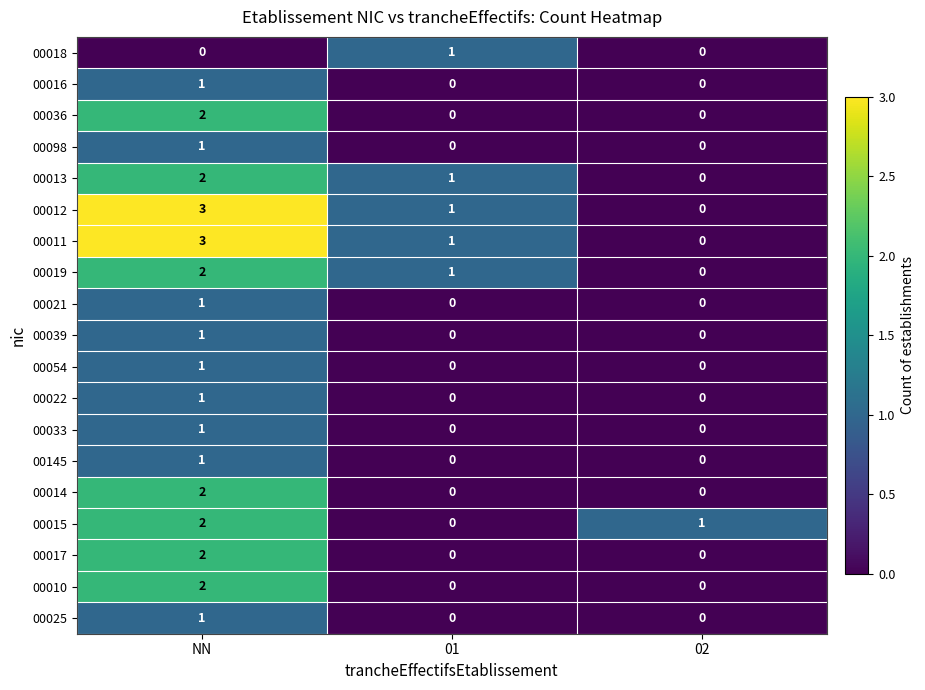

Rank the categories by 00011 value from highest to lowest.

NN, 01, 02